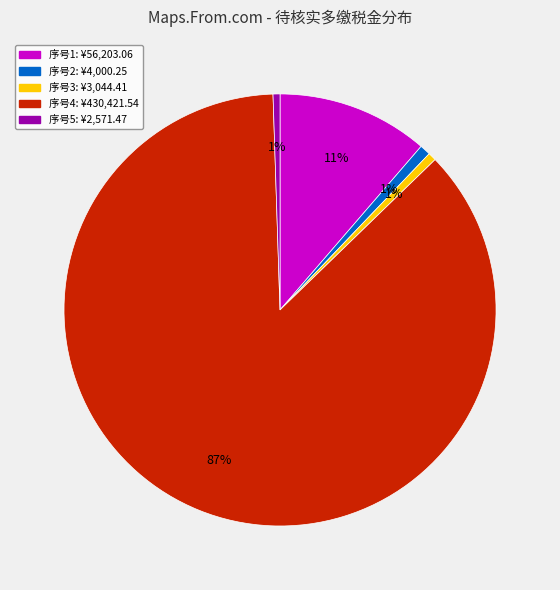

To the nearest percent, what is the average slice percentage?

20%